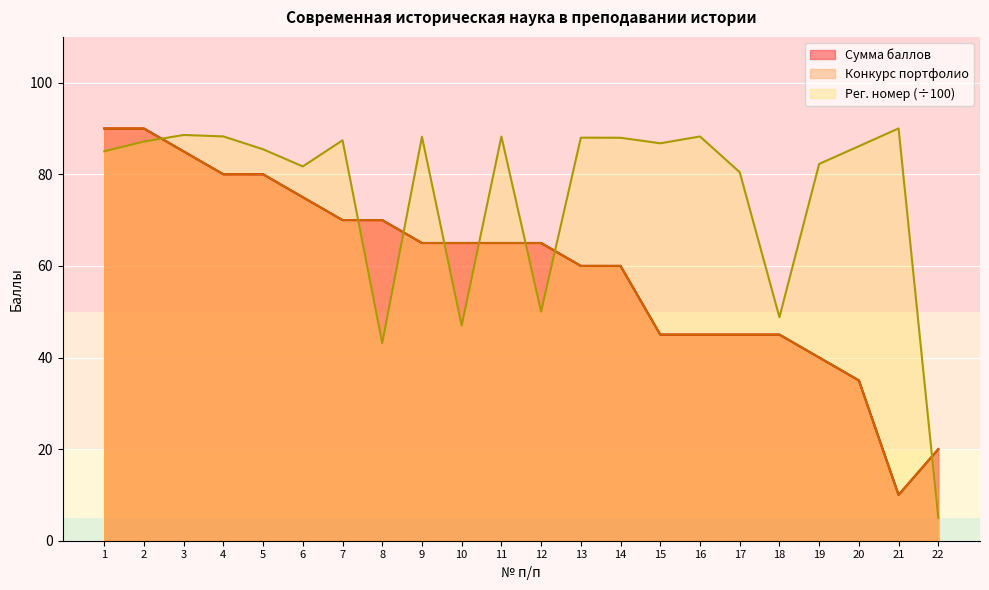

Which series has the largest total across all categories?

Регистрационный номер